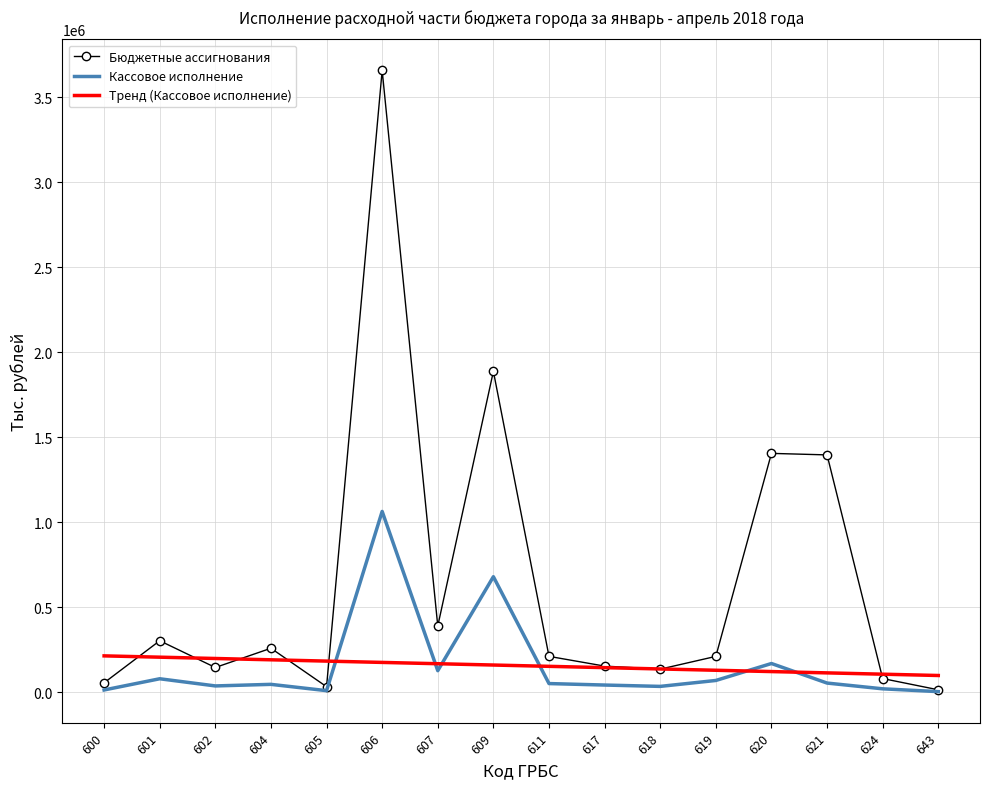

Which series has the largest total across all categories?

Бюджетные ассигнования